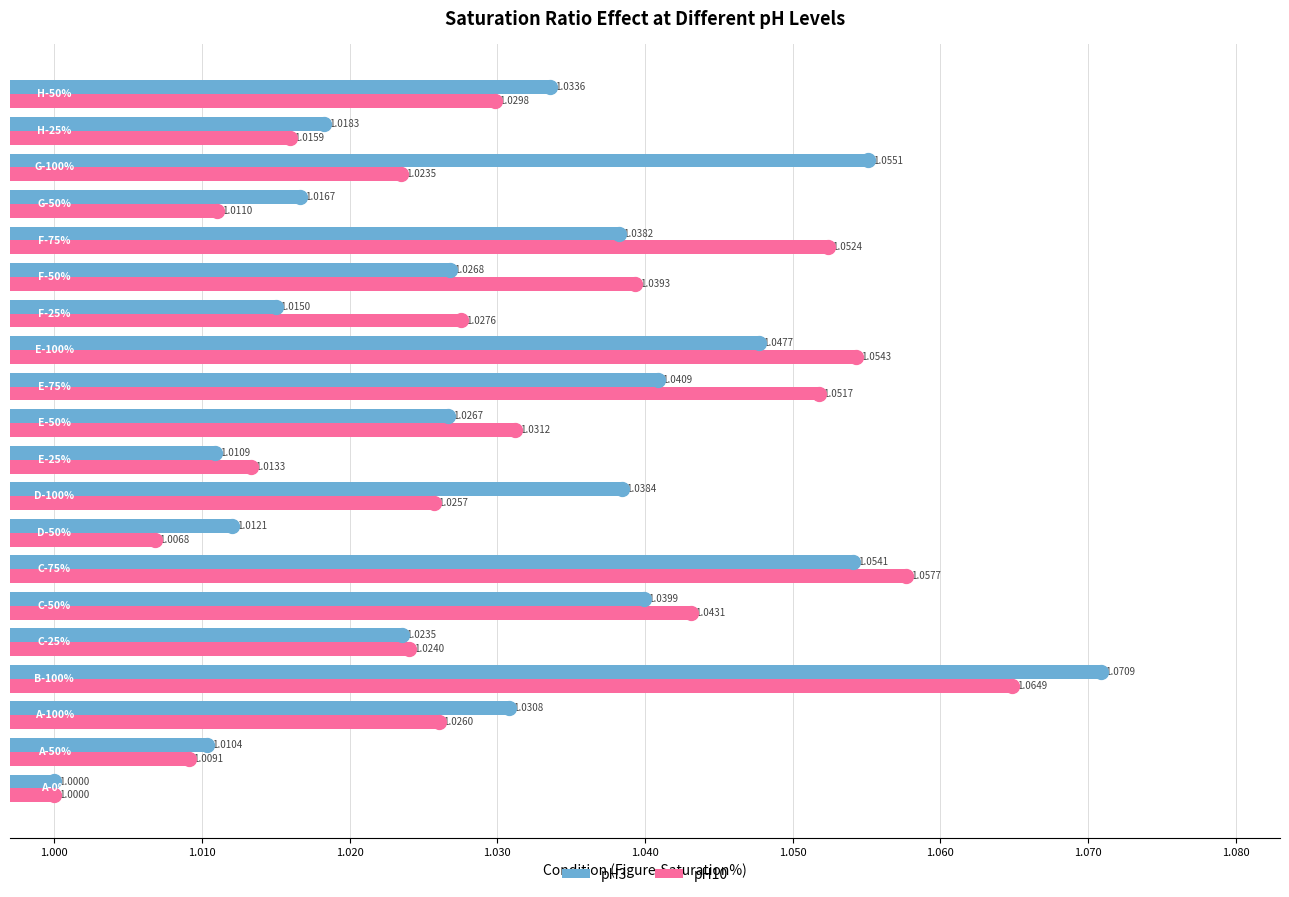

What is the sum of all pH3 values?

20.6